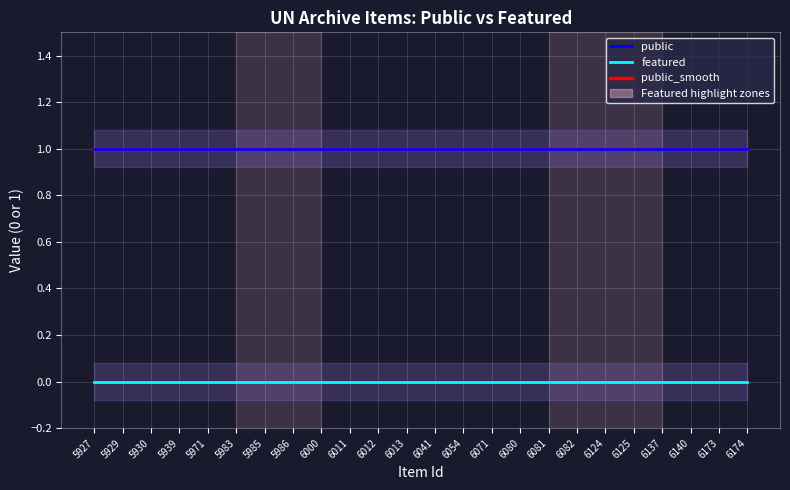

Which label corresponds to the smallest value in the chart?

5927